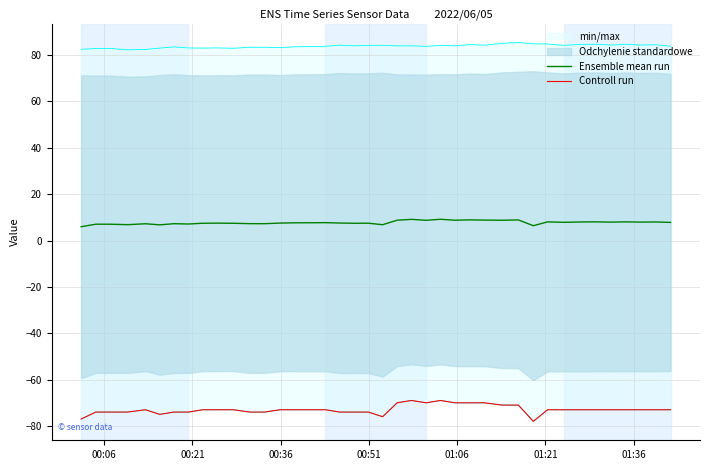

What is the lowest value of the Ensemble mean run series?

6.0